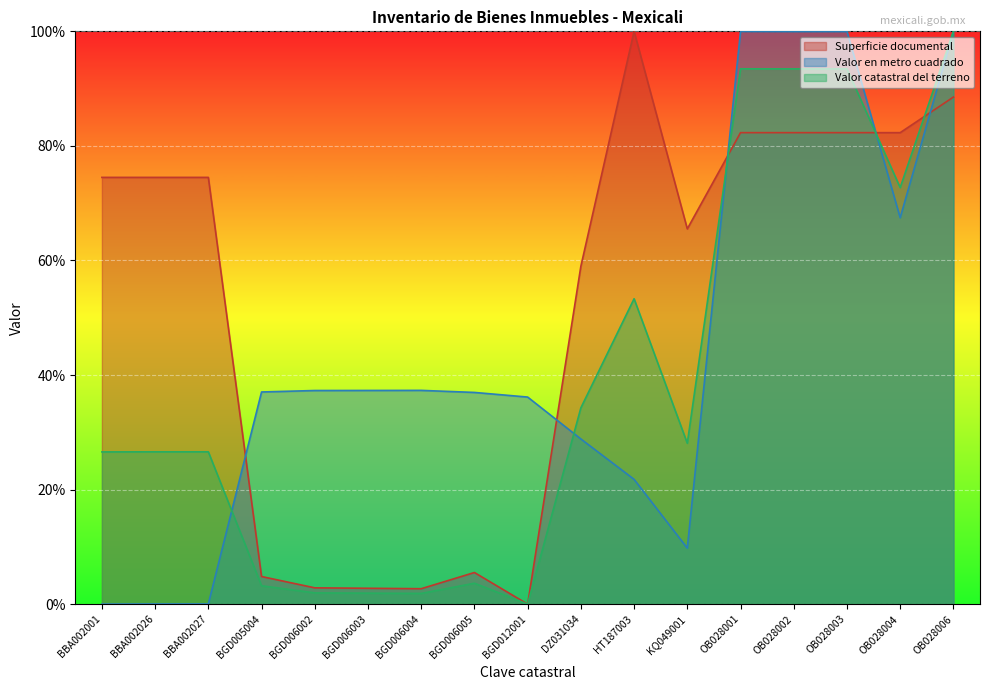

Is it true that Superficie documental equals 52.6 at OB028004?

False